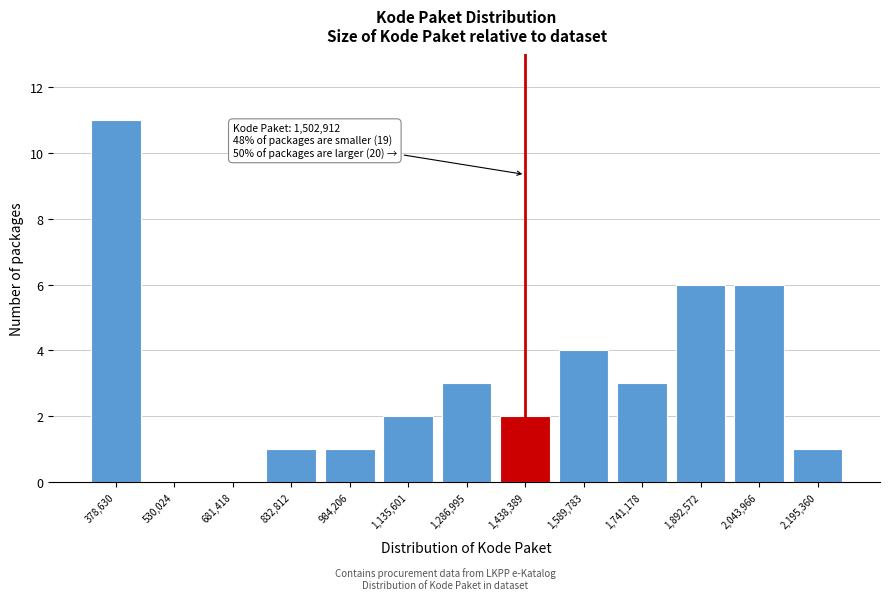

Reading left to right, list all the values displayed in this chart.

378,630=11	530,024=0	681,418=0	832,812=1	984,206=1	1,135,601=2	1,286,995=3	1,438,389=2	1,589,783=4	1,741,178=3	1,892,572=6	2,043,966=6	2,195,360=1